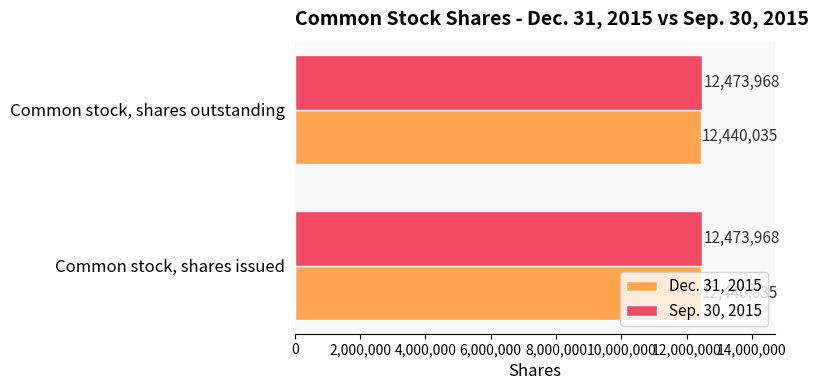

What is the approximate value of Sep. 30, 2015 at Common stock, shares outstanding?

12473968